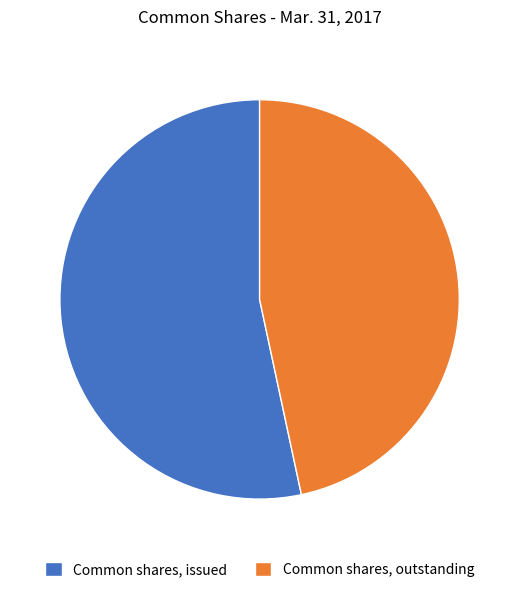

Rank the categories by value from lowest to highest.

Common shares, outstanding, Common shares, issued